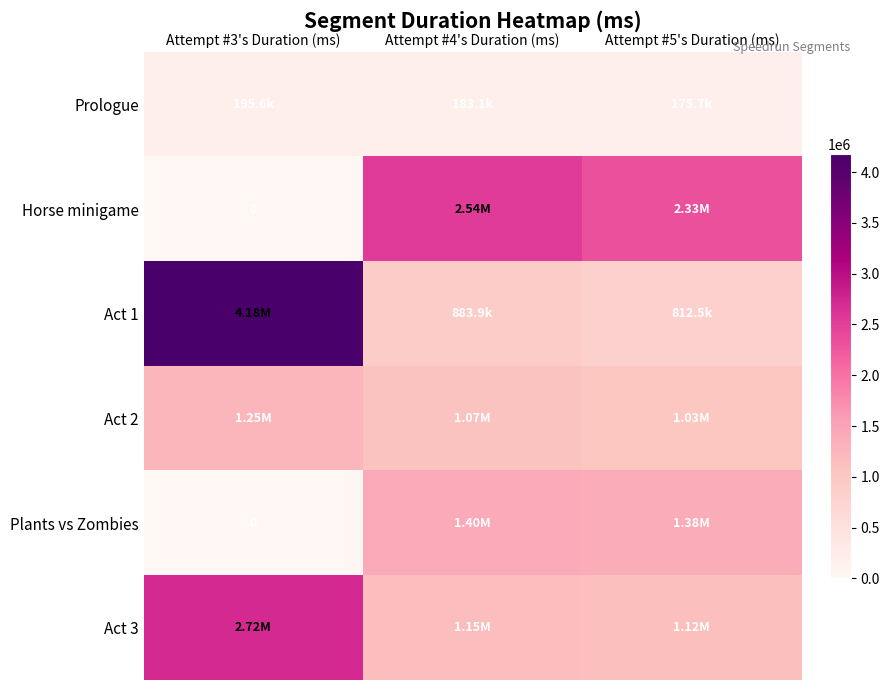

What is the difference between the Prologue values at Attempt #4's Duration (ms) and Attempt #5's Duration (ms)?

7399